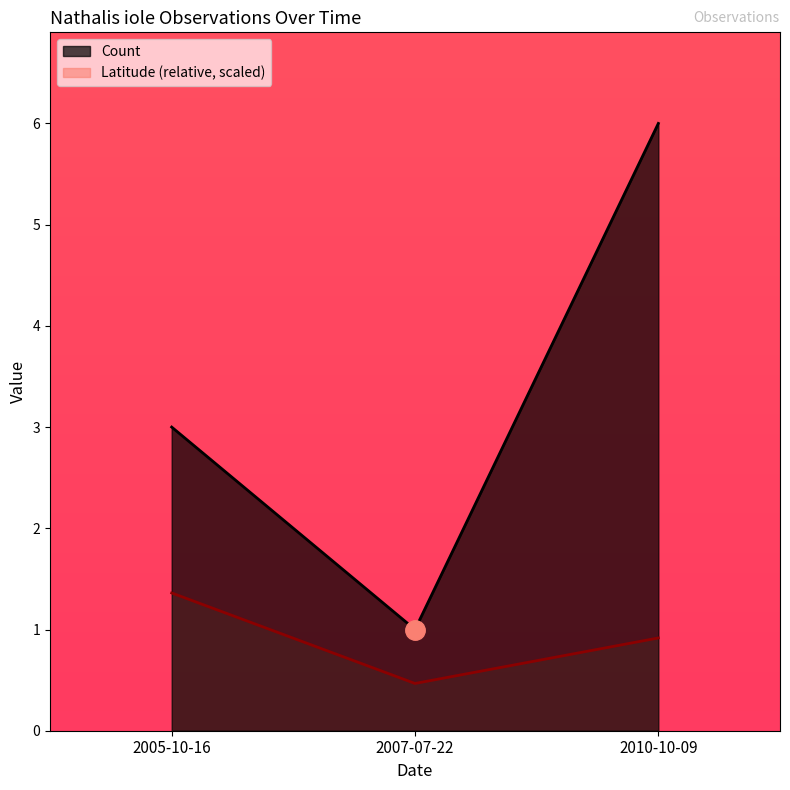

Does the chart display data point markers on the line(s)?

No